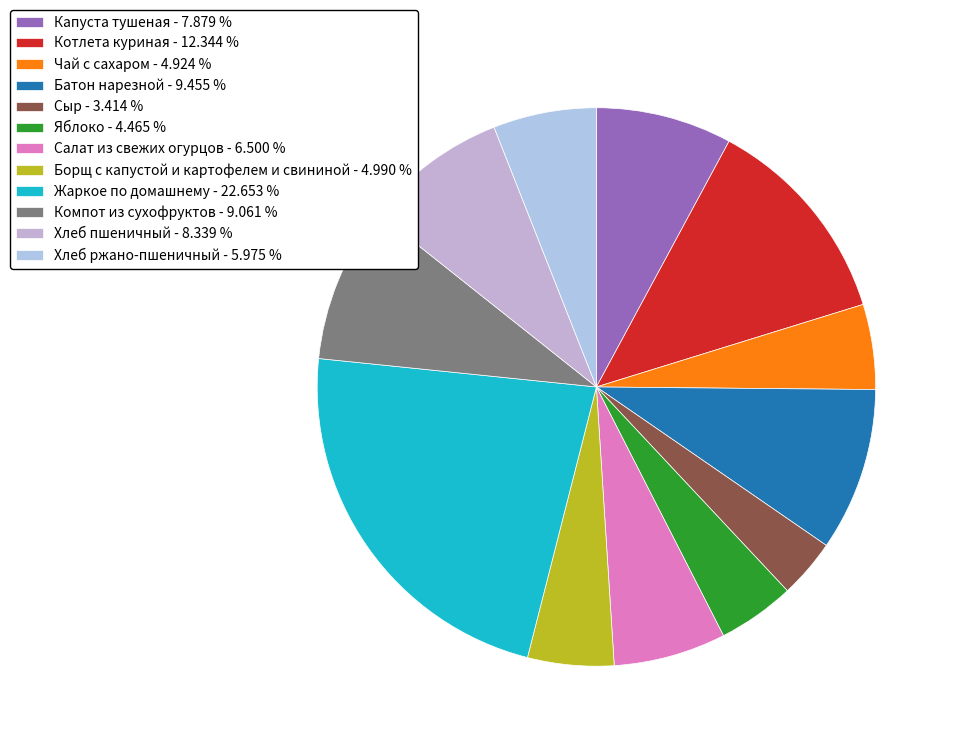

Rank the categories by value from highest to lowest.

Жаркое по домашнему, Котлета куриная, Батон нарезной, Компот из сухофруктов, Хлеб пшеничный, Капуста тушеная, Салат из свежих огурцов, Хлеб ржано-пшеничный, Борщ с капустой и картофелем и свининой, Чай с сахаром, Яблоко, Сыр